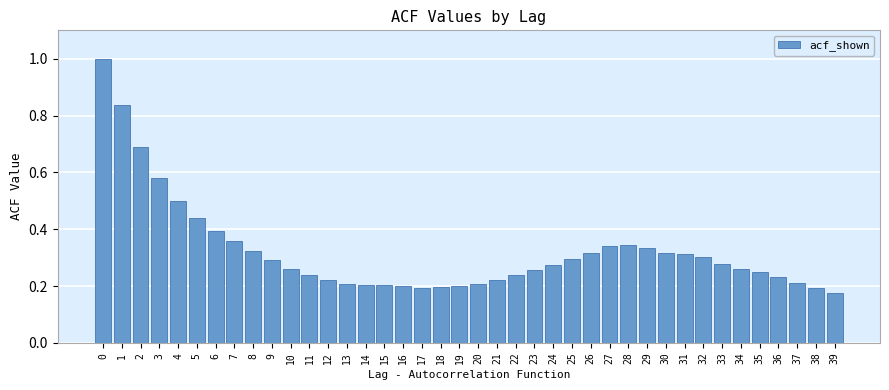

What is the sum of all values?

12.9